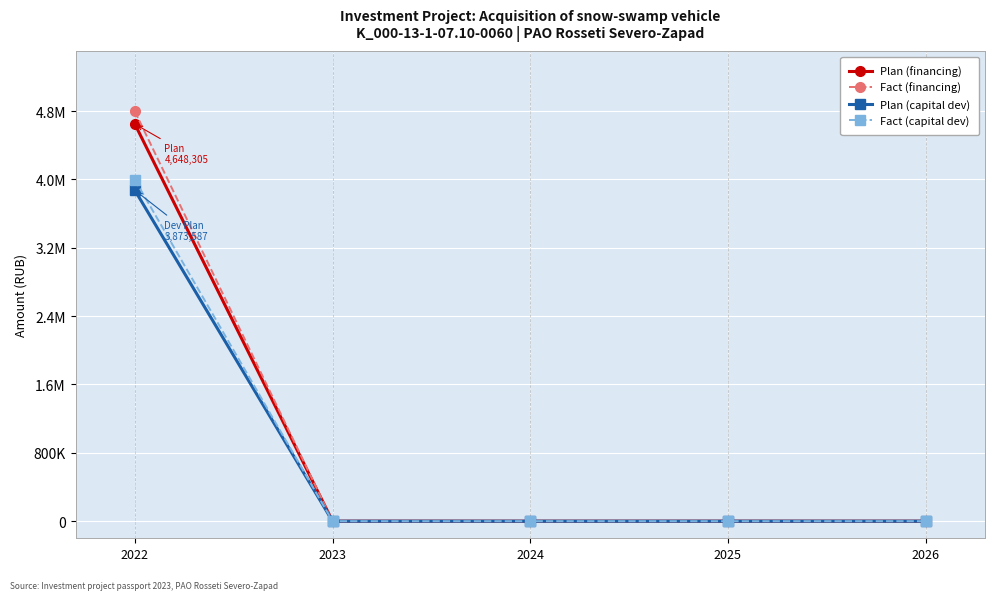

Is this an area chart (filled region under the line)?

No